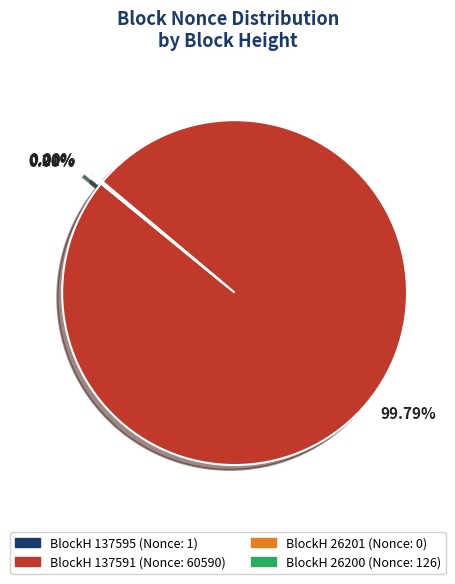

Which has a higher value, 26200 or 137595?

26200